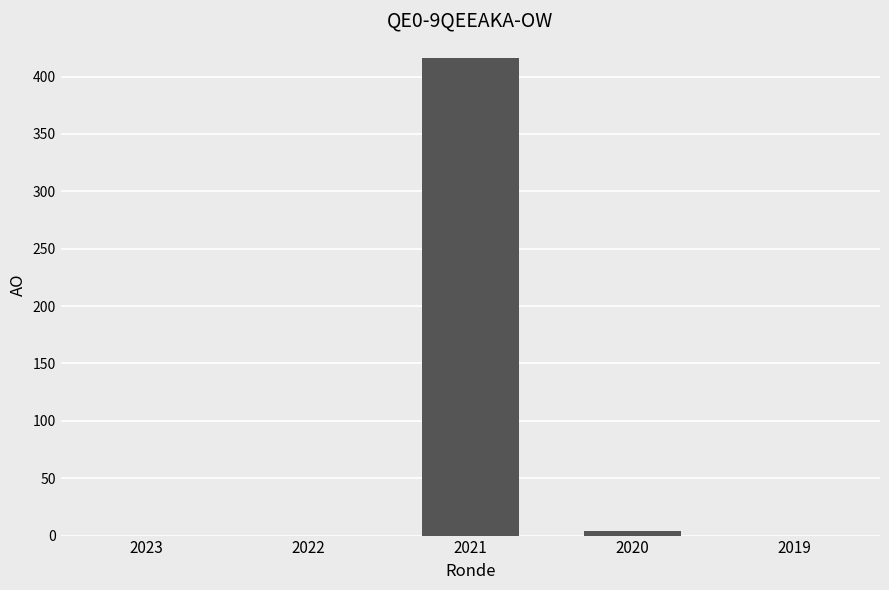

How many categories are shown in the chart?

5